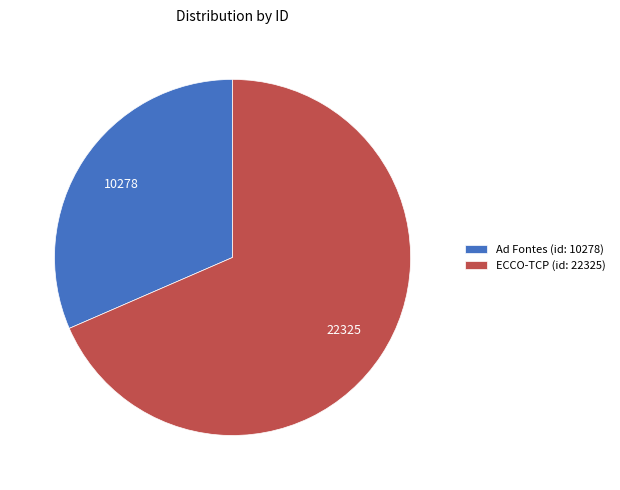

Which slice represents more than half of the pie?

ECCO-TCP (id: 22325)